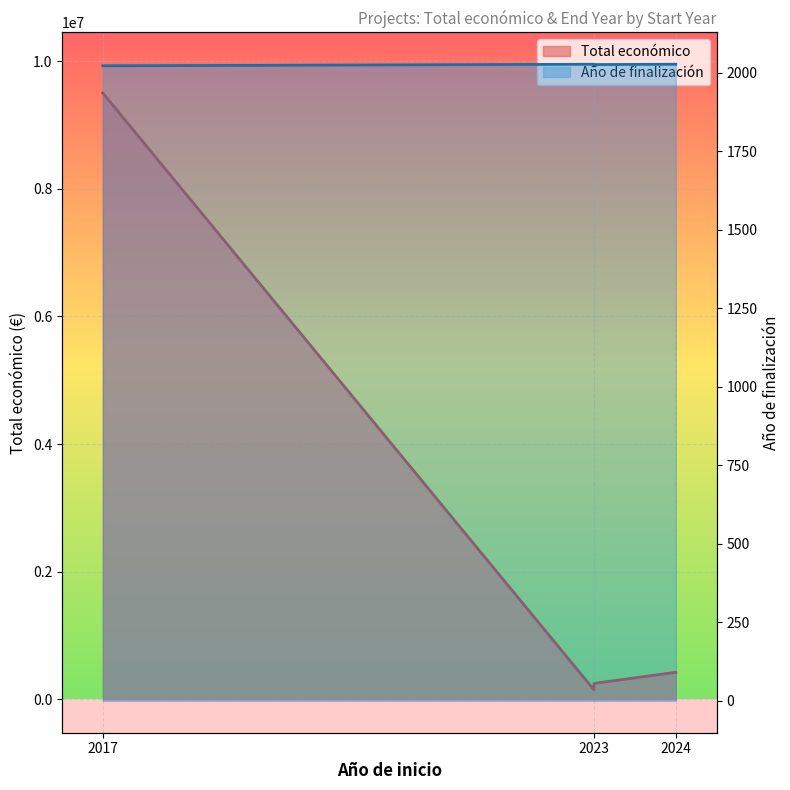

Where is the data nearest to the value 4825000?

2024